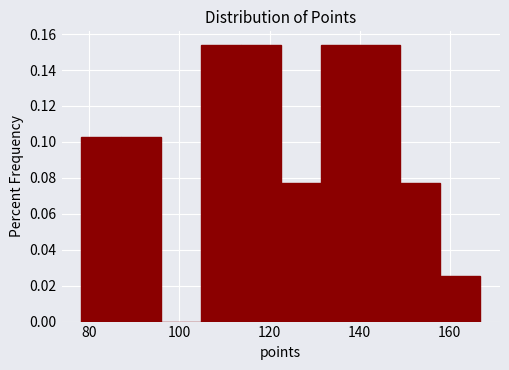

Reading left to right, transcribe this chart: for each bar, give the range it covers on the x-axis and its height. Neither the bar edges nor the heights are printed on the chart, so give them approximately, as read against the axes.

78 to 88: 0.102
88 to 96: 0.102
96 to 104: 0
104 to 114: 0.154
114 to 122: 0.154
122 to 132: 0.076
132 to 140: 0.154
140 to 150: 0.154
150 to 158: 0.076
158 to 166: 0.026